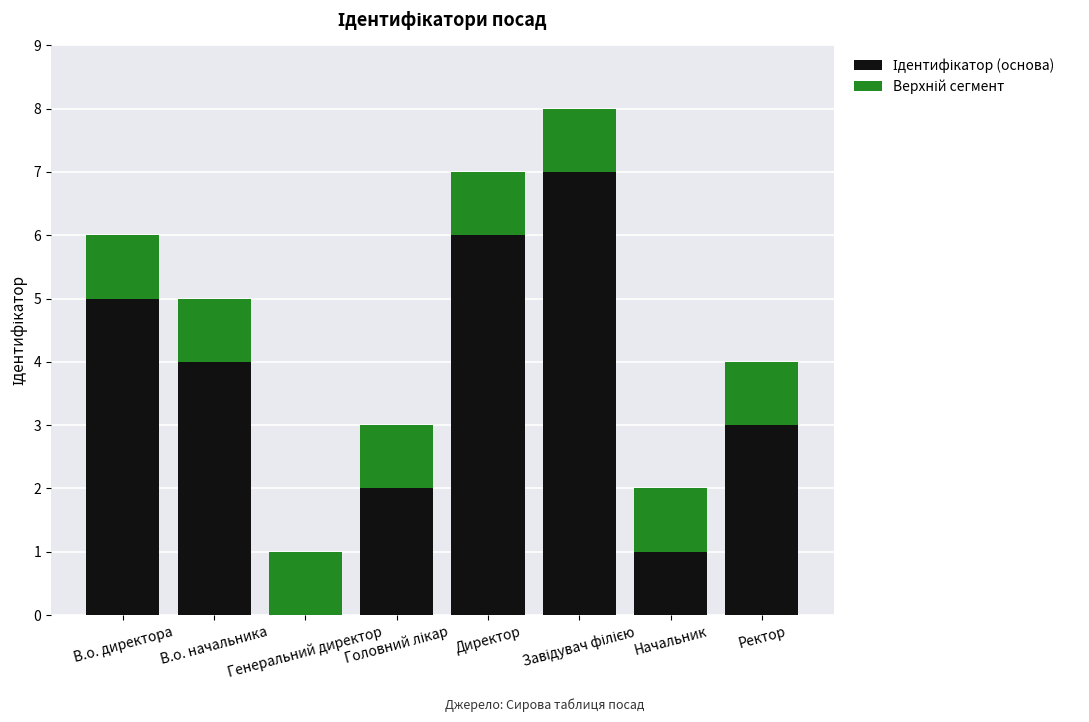

The value of Ідентифікатор (основа) at Завідувач філією is 7. True or false?

True